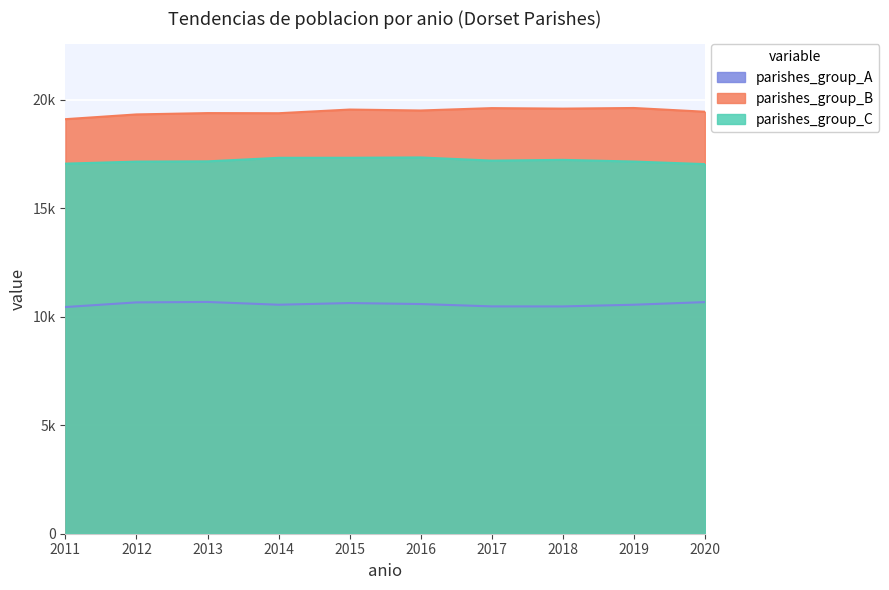

What is the sum of all Year 2016 values?

47404